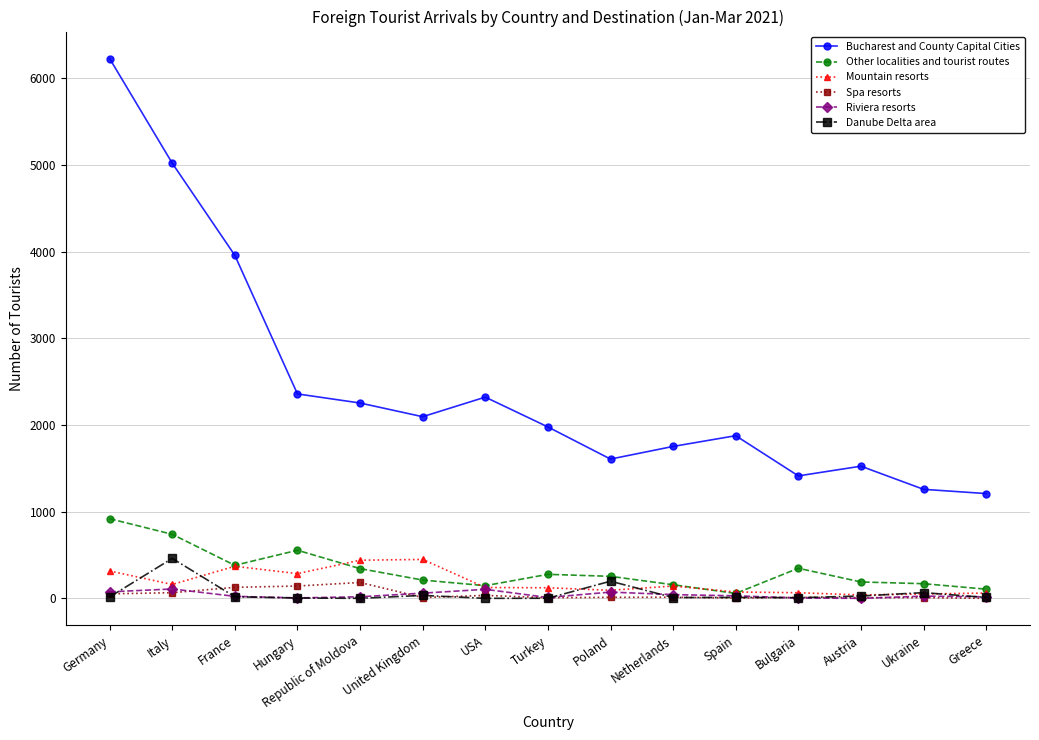

True or false: Riviera resorts has more than 1 points higher than both neighbors.

True